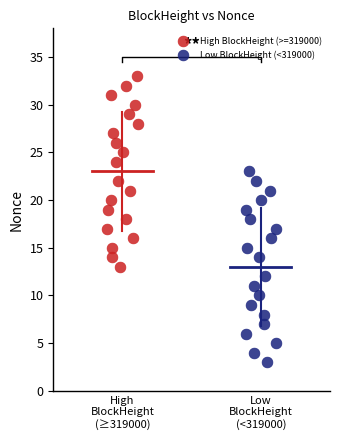

Which series contains the highest Y value?

High BlockHeight (>=319000)